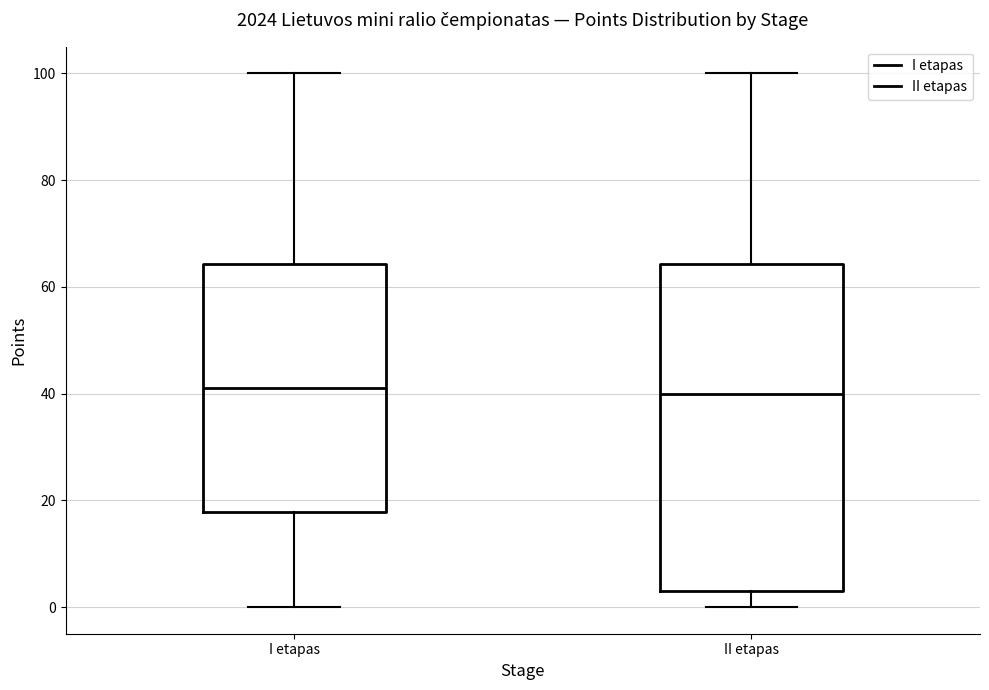

Reading left to right, transcribe this box plot: for each box, give where its median line is, the range the box spans, and where its two whiskers end, as read against the y-axis. The values are not printed on the chart, so give them approximately, as read against the axis.

I etapas: median 42, box 18 to 64, whiskers 0 to 100
II etapas: median 40, box 4 to 64, whiskers 0 to 100